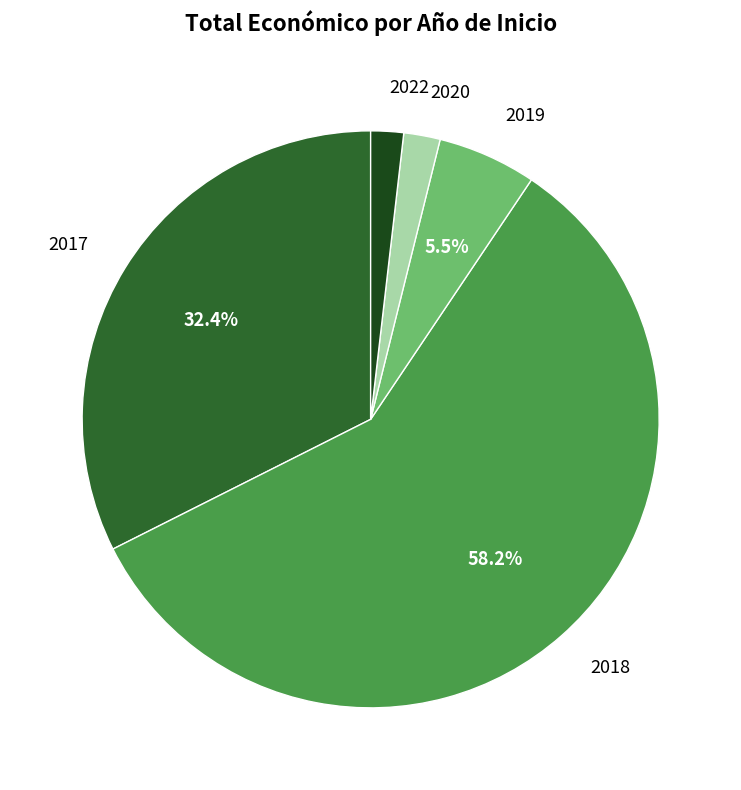

Count the number of slices in the pie.

5